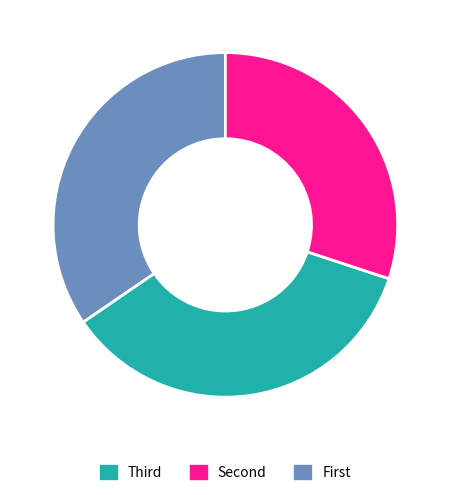

Is there any slice that represents more than half of the pie?

No